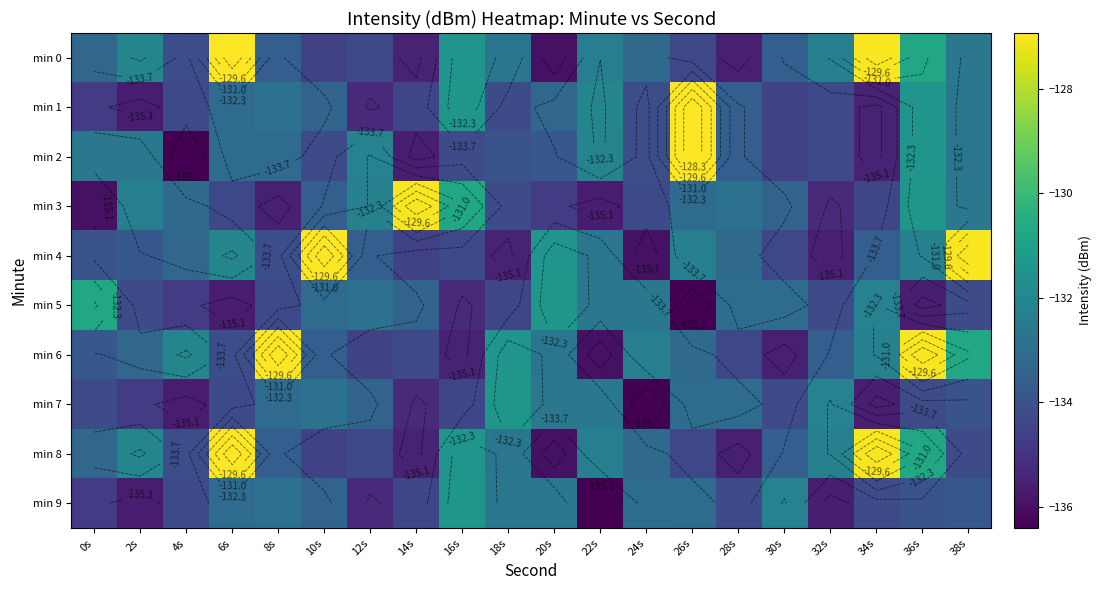

The min 6 series shows -133.3 at 2s. True or false?

True